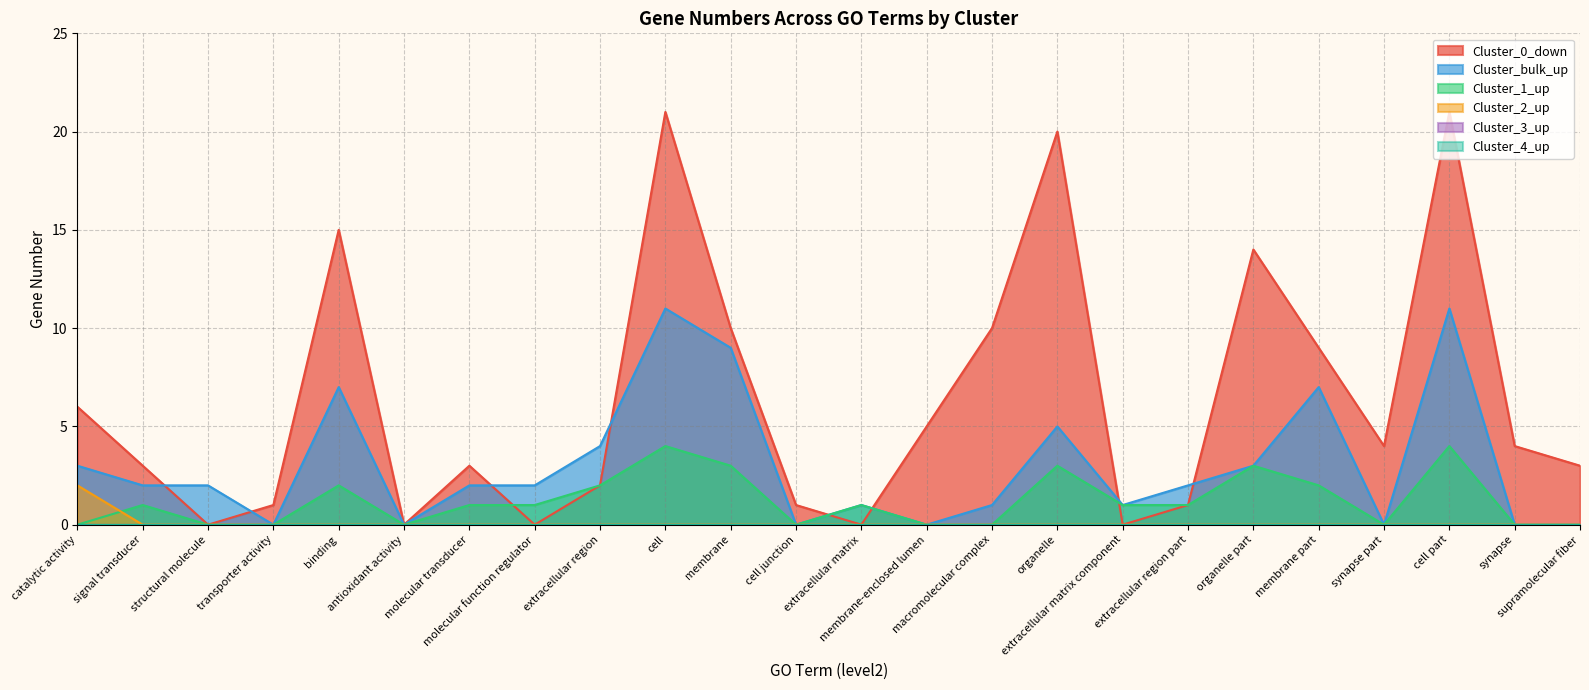

Where is the first local minimum for Cluster_0_down?

structural molecule